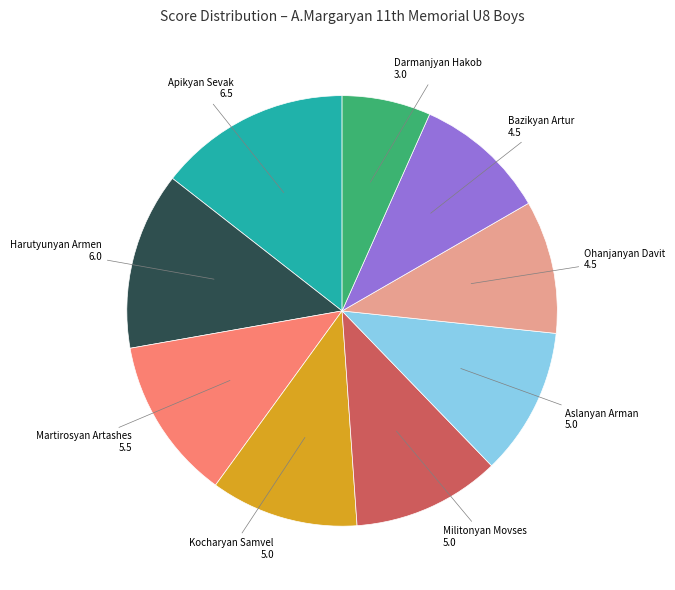

What is the ratio of the value at Darmanjyan Hakob 3.0 to the value at Harutyunyan Armen 6.0?

0.5